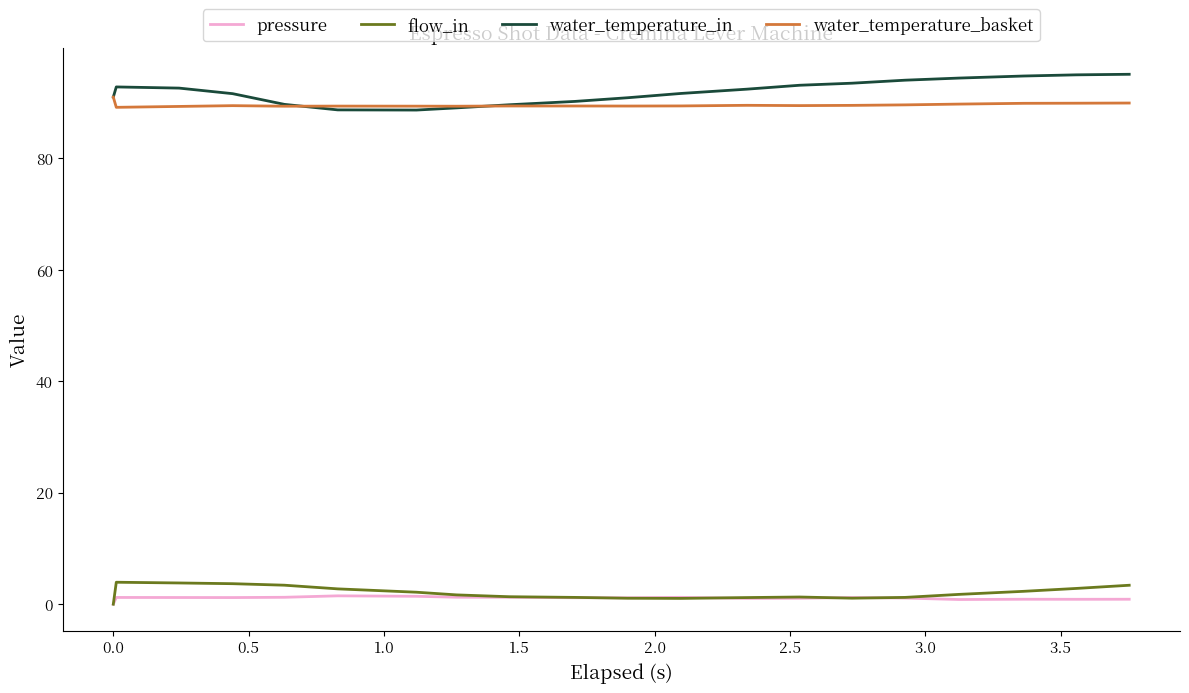

True or false: pressure and water_temperature_basket cross at least once.

False